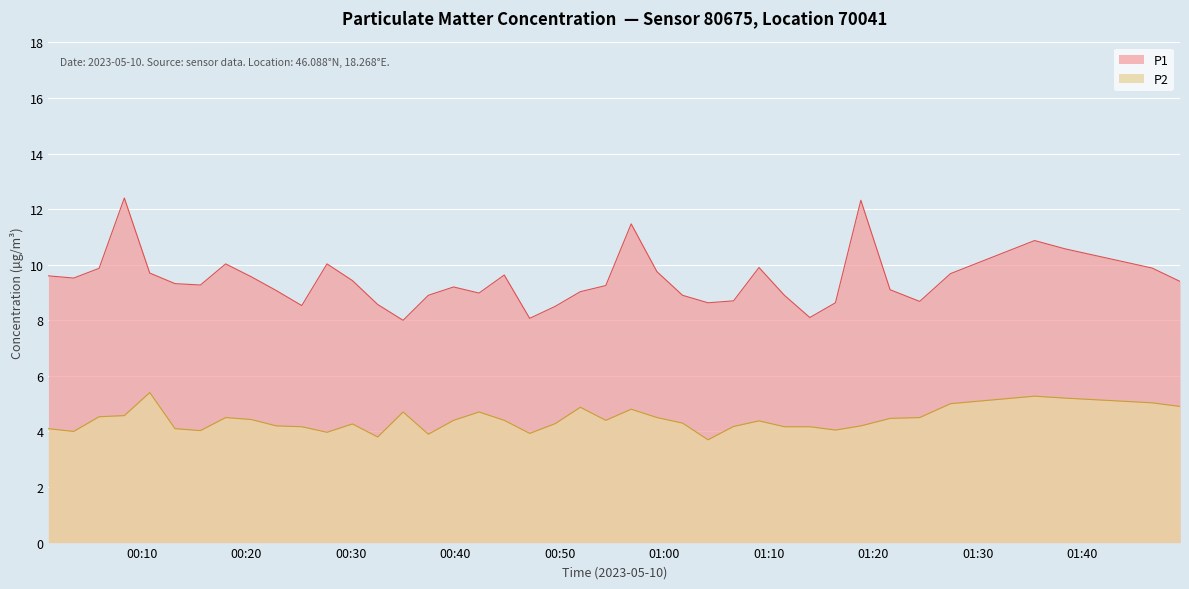

At which category is the sum across all series the highest?

00:08